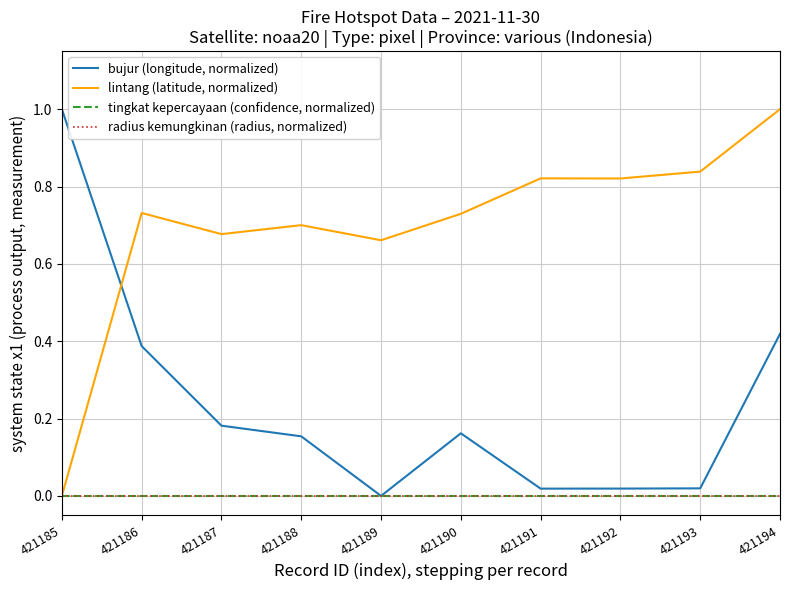

True or false: lintang (latitude, normalized) and tingkat kepercayaan (confidence, normalized) intersect in this chart.

False